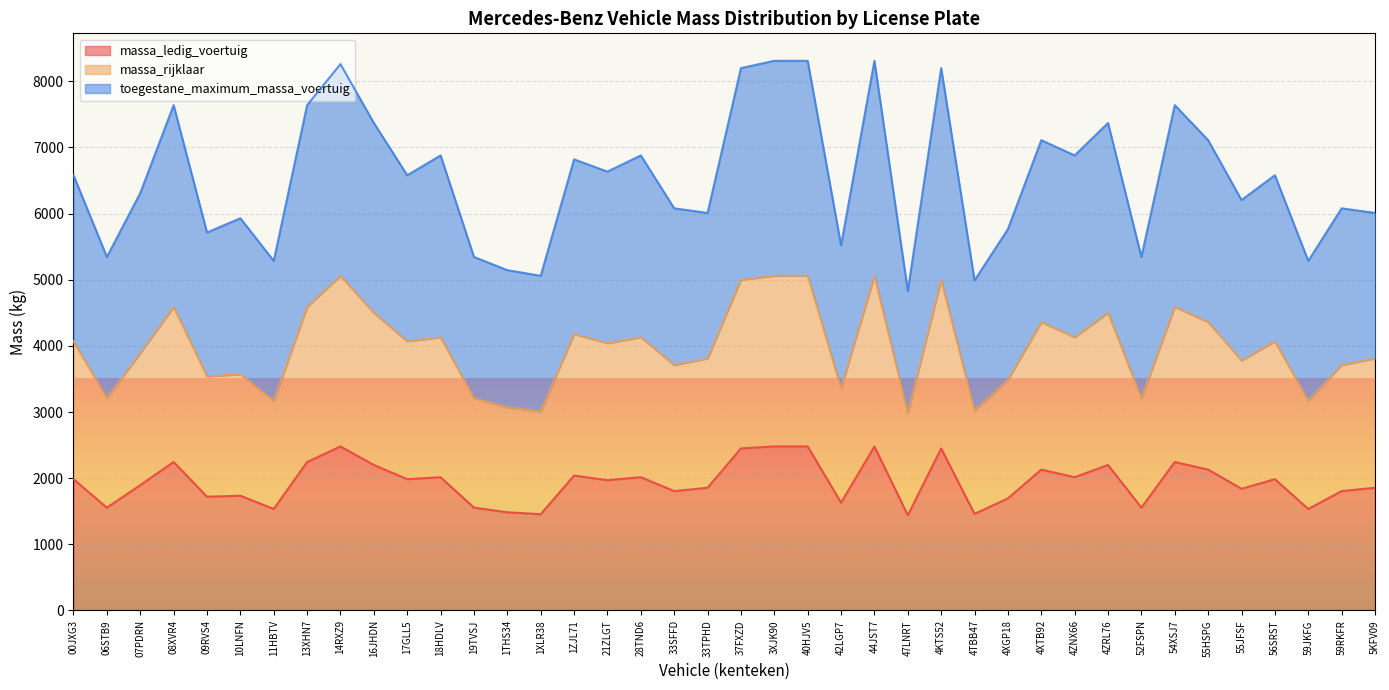

Rank the series by their average value, from highest to lowest.

toegestane_maximum_massa_voertuig, massa_rijklaar, massa_ledig_voertuig